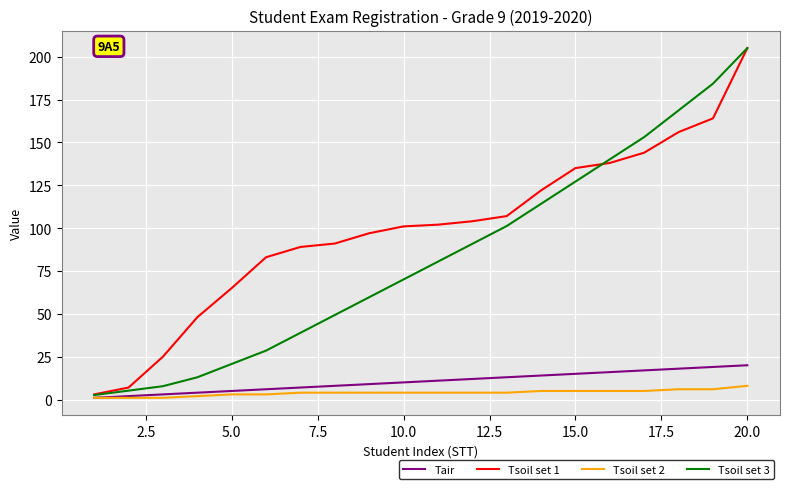

Does the chart display data point markers on the line(s)?

No